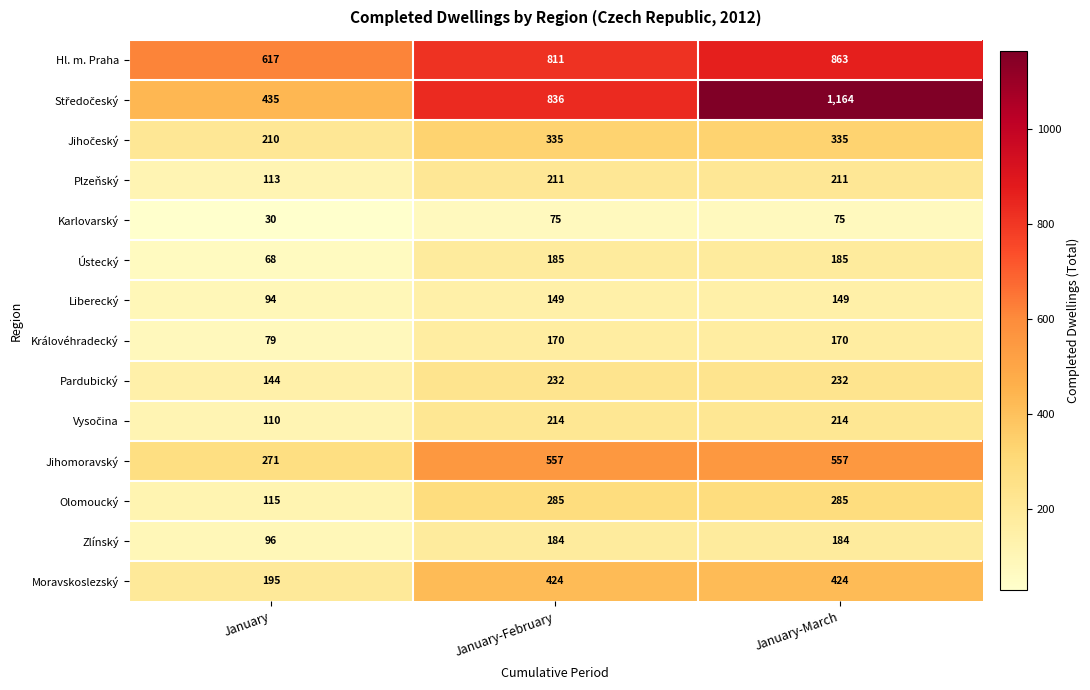

How many distinct data groups are displayed?

14